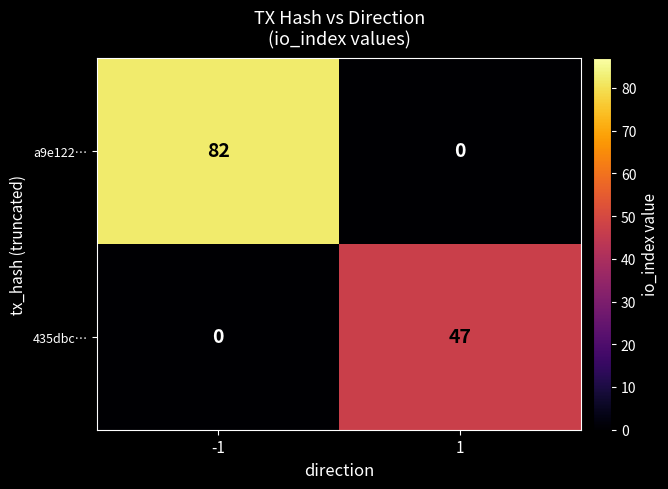

Which series has the largest range (max minus min)?

a9e122…